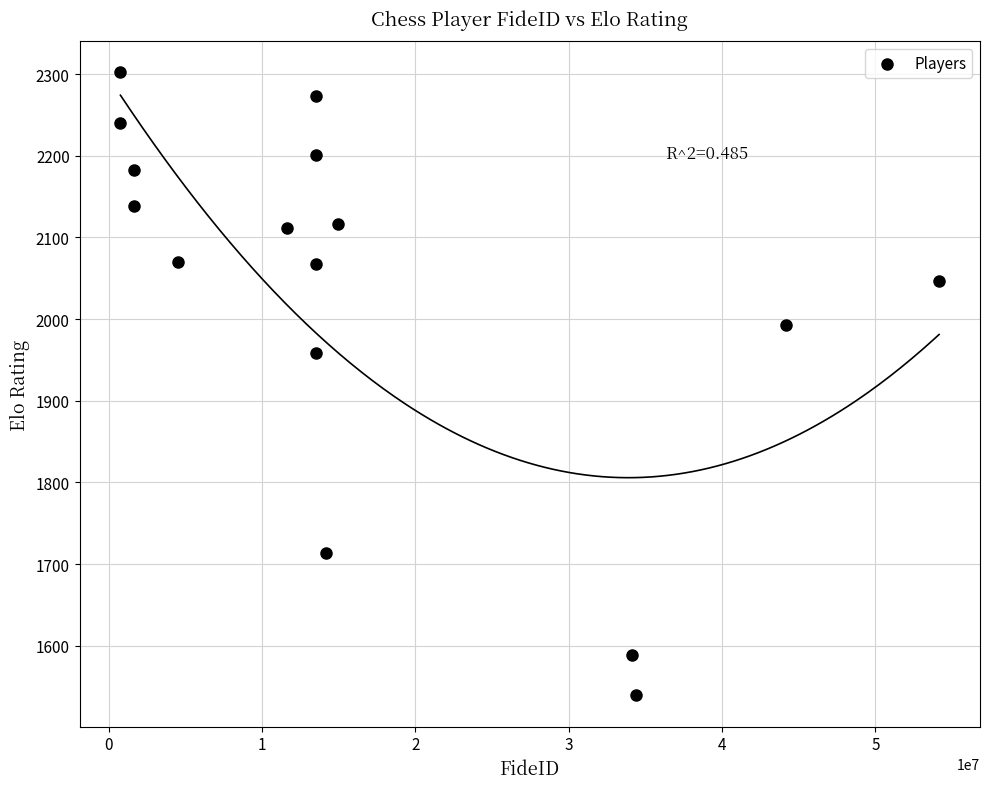

What is the range of Y values (max minus min)?

763